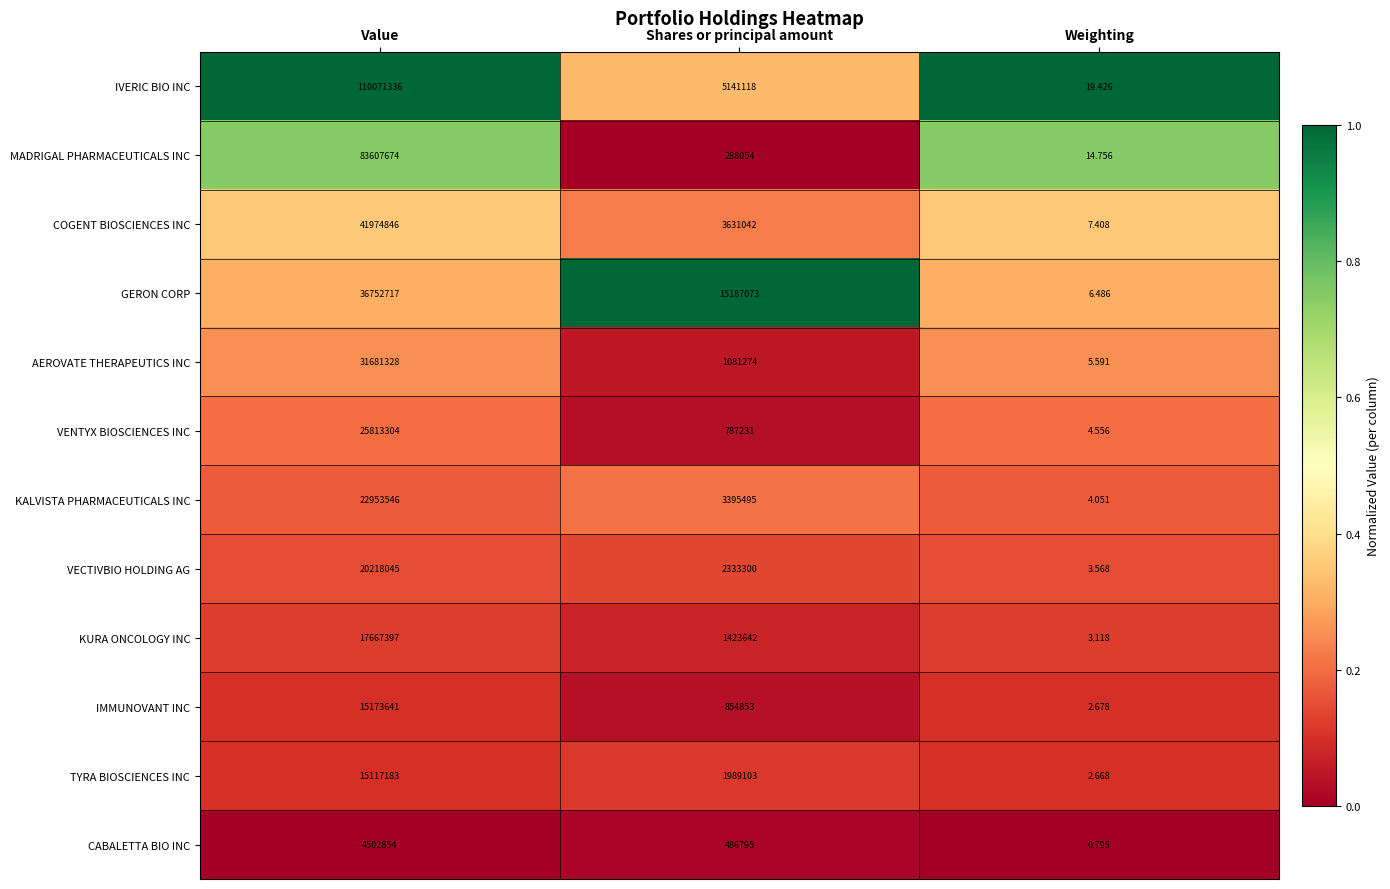

Rank the series at Weighting from highest to lowest value.

IVERIC BIO INC, MADRIGAL PHARMACEUTICALS INC, COGENT BIOSCIENCES INC, GERON CORP, AEROVATE THERAPEUTICS INC, VENTYX BIOSCIENCES INC, KALVISTA PHARMACEUTICALS INC, VECTIVBIO HOLDING AG, KURA ONCOLOGY INC, IMMUNOVANT INC, TYRA BIOSCIENCES INC, CABALETTA BIO INC